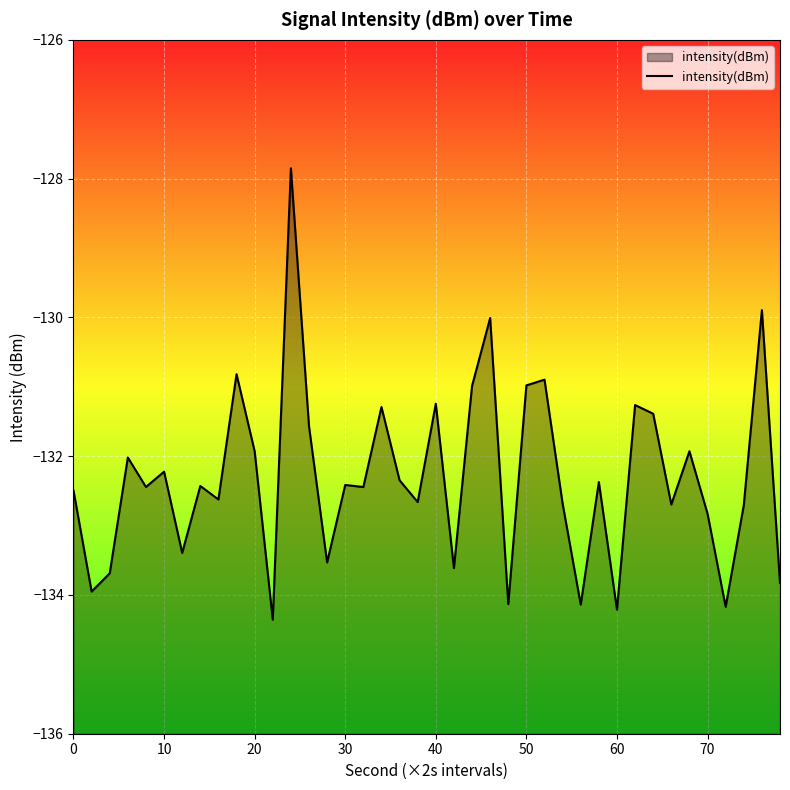

How many lines are shown in the chart?

1